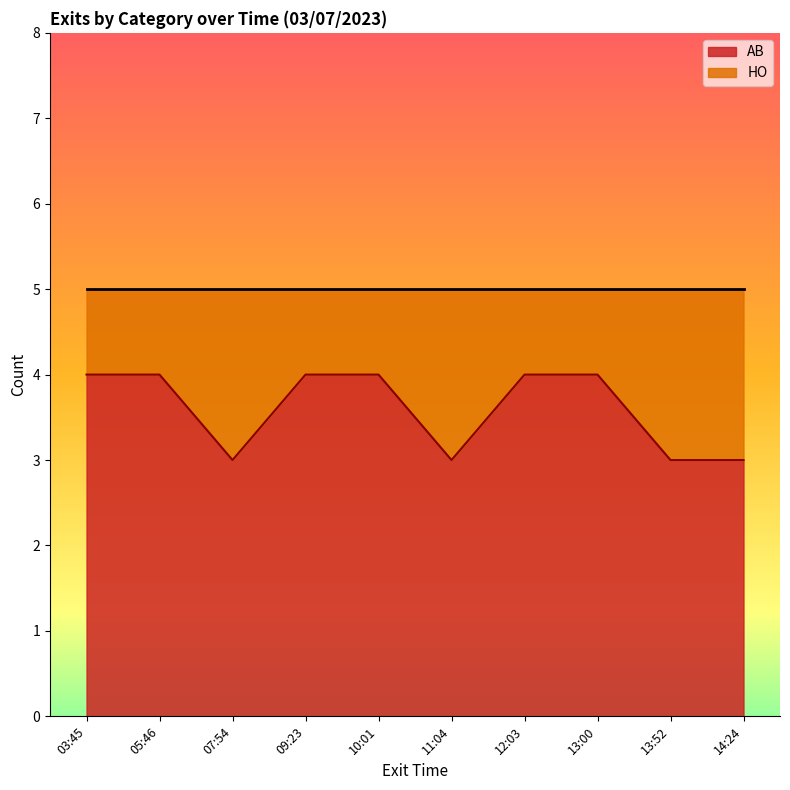

At which label is the value closest to 3?

07:54